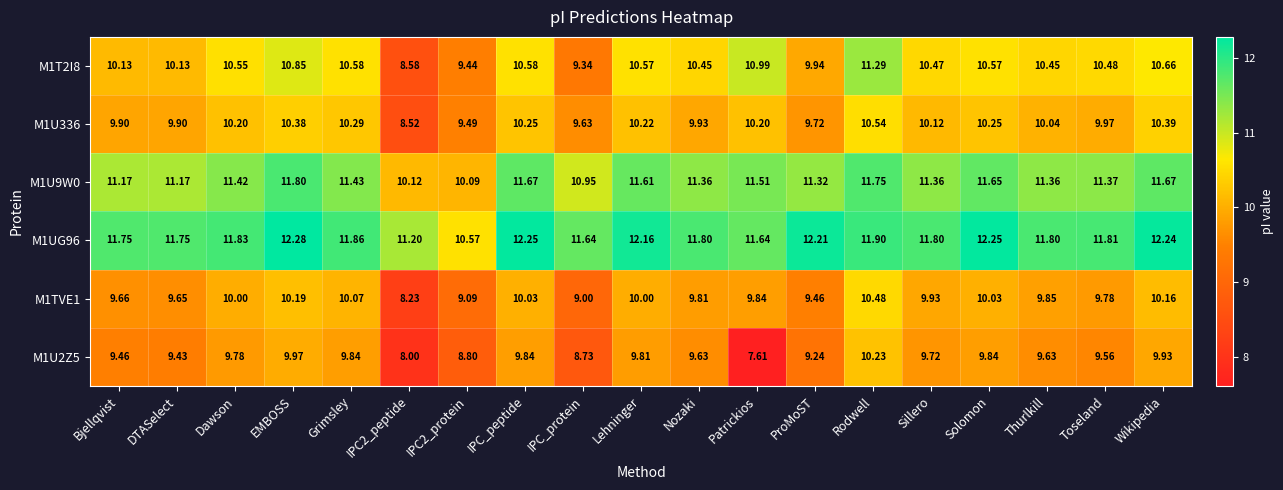

Where does the M1U9W0 series first go above 11?

Bjellqvist